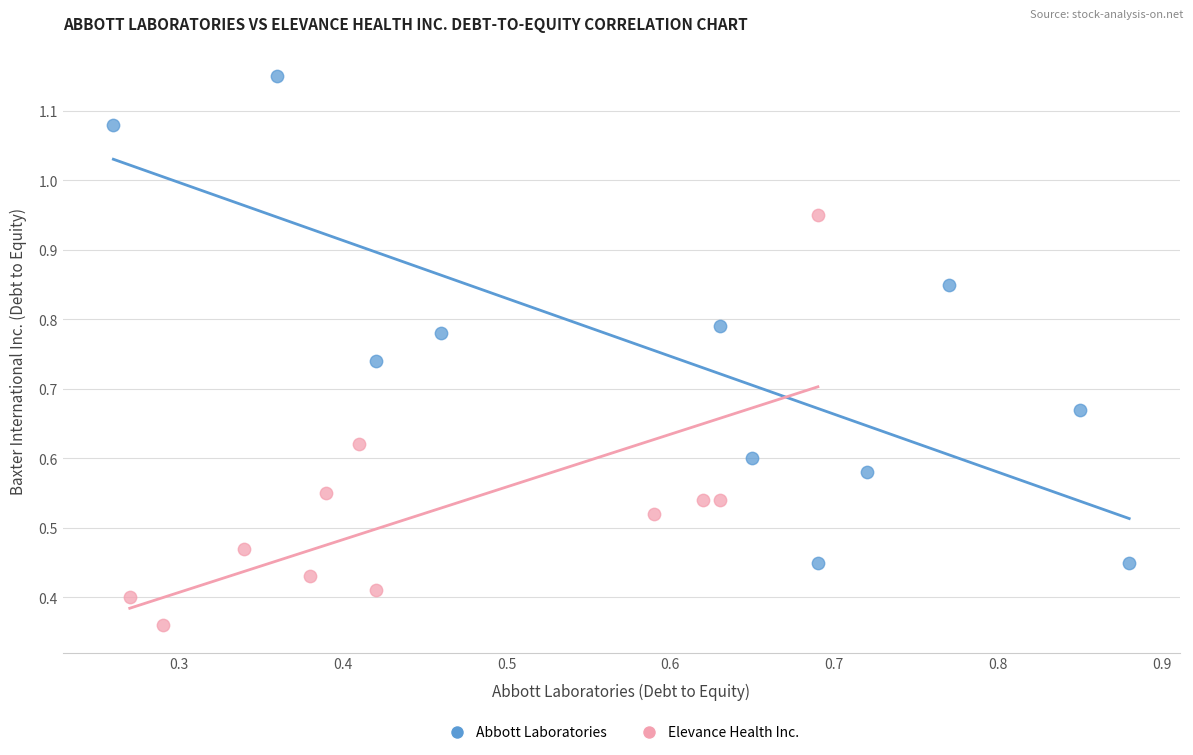

Which series has the largest Y range (max minus min)?

Abbott Laboratories